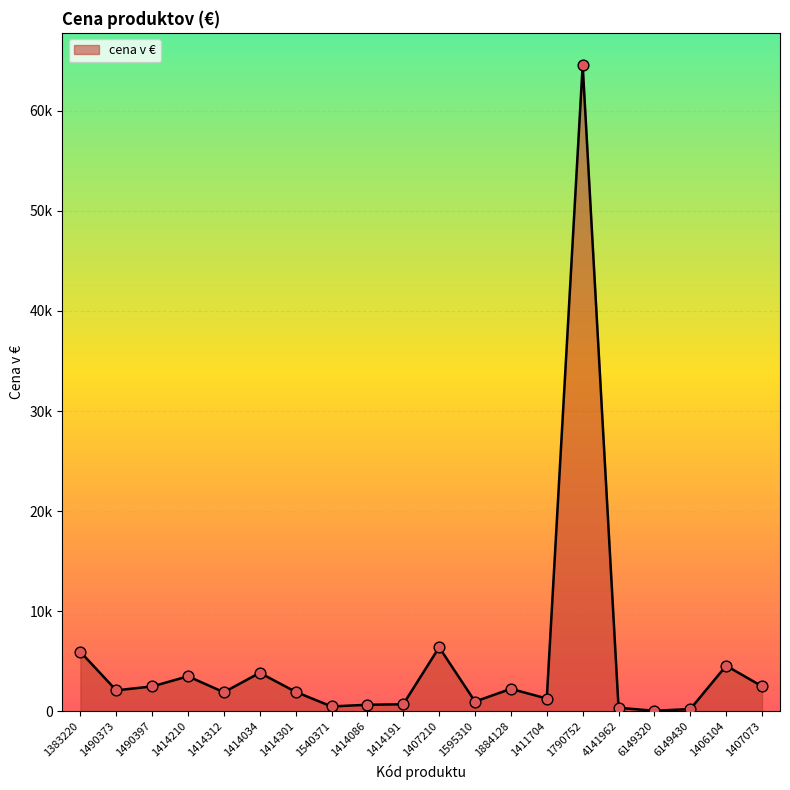

Between 6149320 and 1414086, which is larger?

1414086